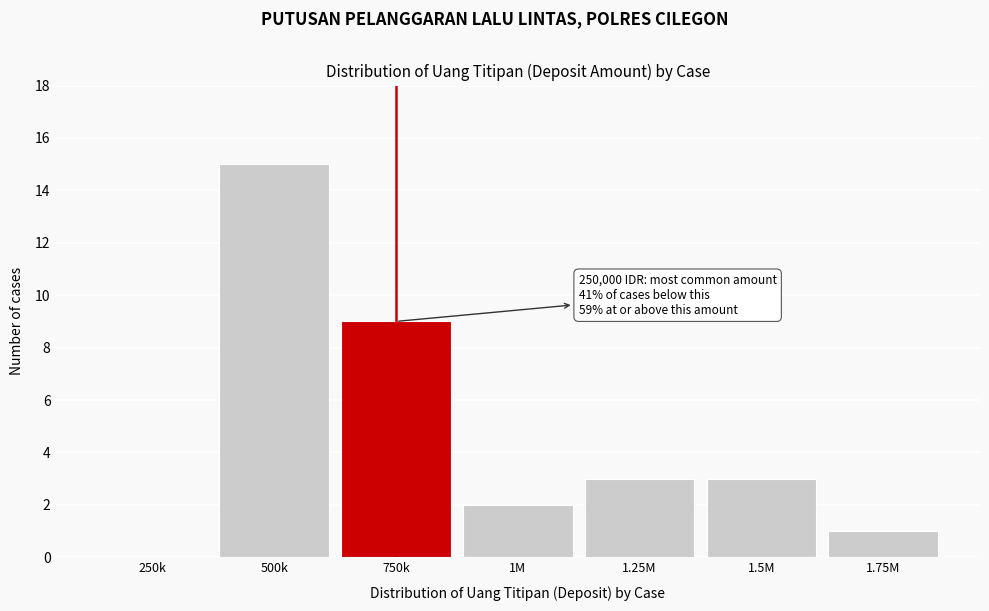

Reading left to right, extract all data points from this chart.

250k=0	500k=15	750k=9	1M=2	1.25M=3	1.5M=3	1.75M=1